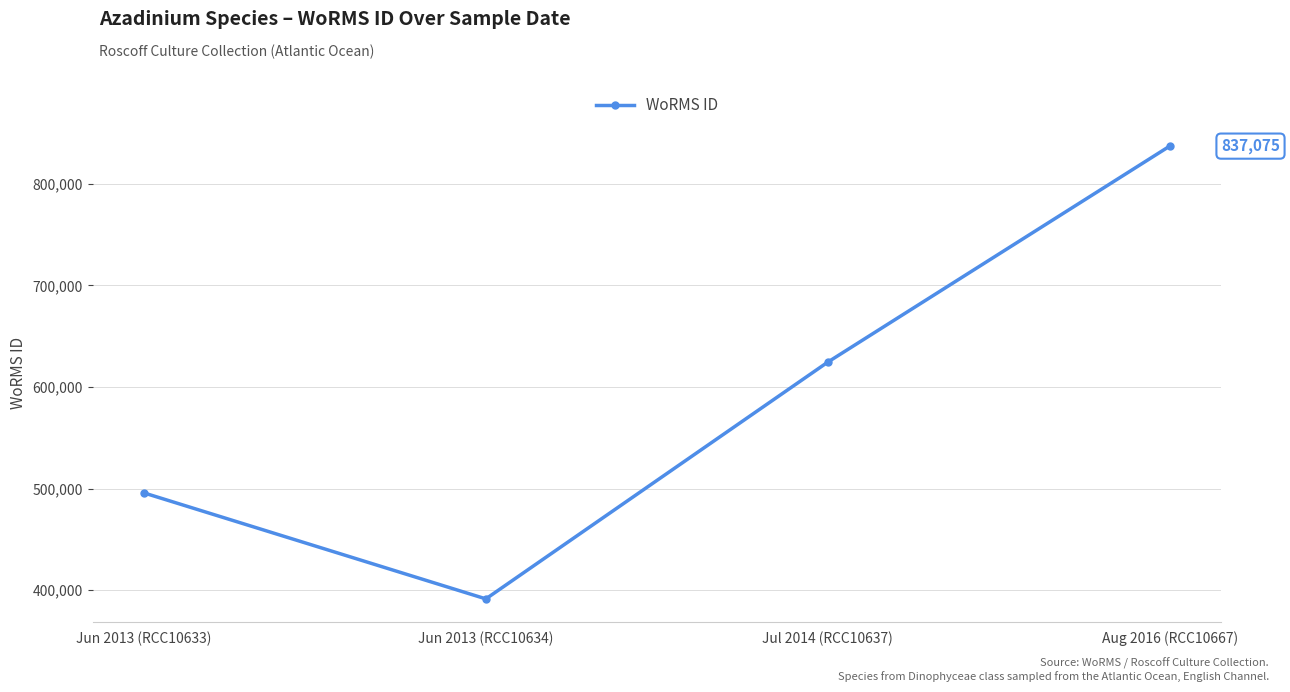

What is the sum of the values at Jul 2014 (RCC10637) and Jun 2013 (RCC10634)?

1016022